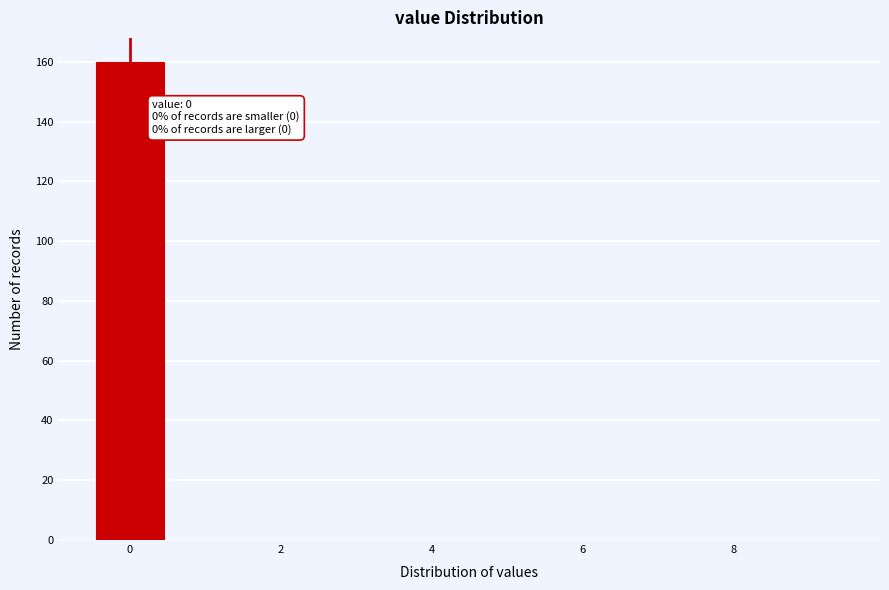

Which range on the x-axis has the tallest bar?

-0.5 to 0.5